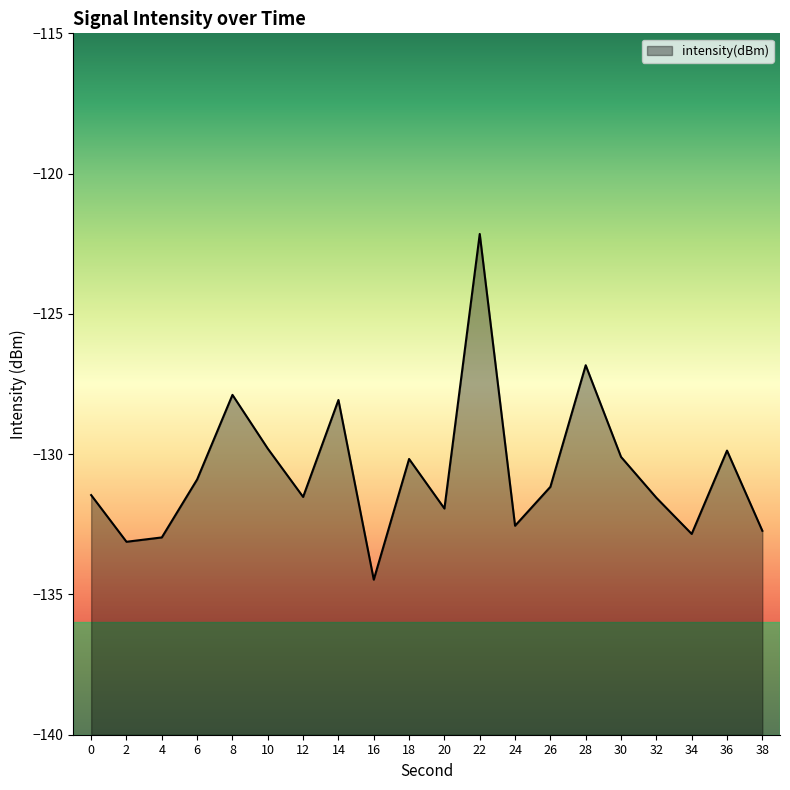

The value at 18 is -130.2. True or false?

True